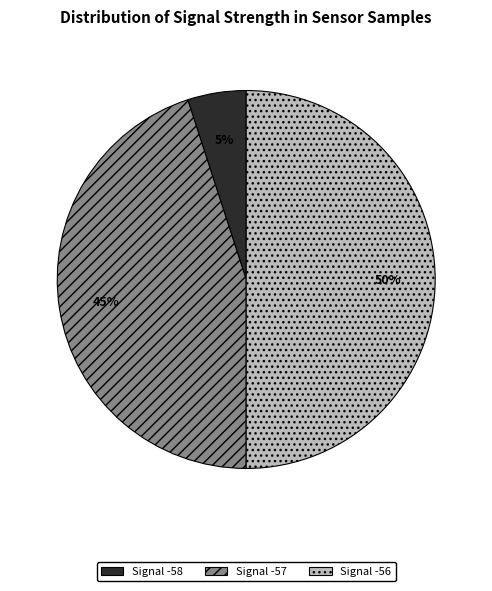

To the nearest percent, what is the average slice percentage?

33%